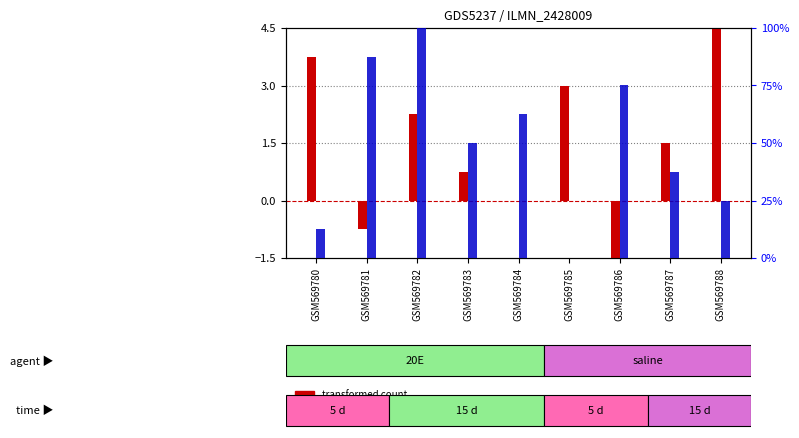

Where does the transformed count series first go above 1?

GSM569780